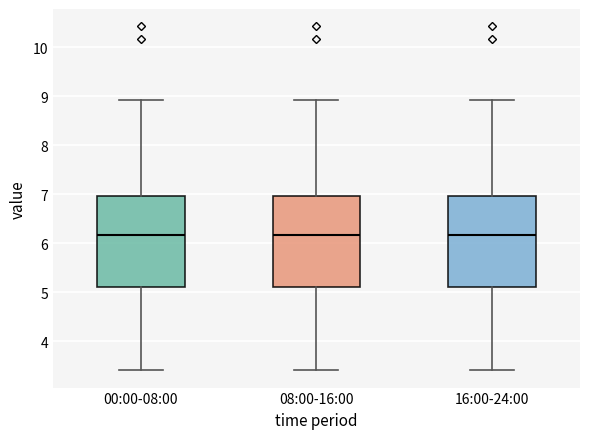

Reading left to right, transcribe this box plot: for each box, give where its median line is, the range the box spans, and where its two whiskers end, as read against the y-axis. The values are not printed on the chart, so give them approximately, as read against the axis.

00:00-08:00: median 6.2, box 5.1 to 7.0, whiskers 3.4 to 8.9
08:00-16:00: median 6.2, box 5.1 to 7.0, whiskers 3.4 to 8.9
16:00-24:00: median 6.2, box 5.1 to 7.0, whiskers 3.4 to 8.9